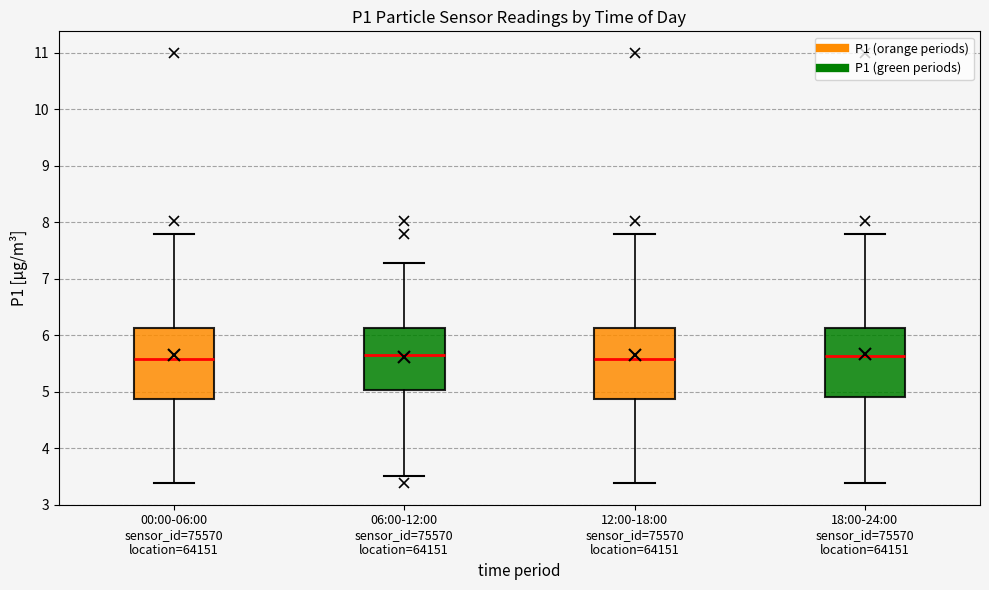

Reading left to right, read every box against the y-axis: the position of its median line, the range the box covers, and the ends of its whiskers. The values are not printed on the chart, so give them approximately, as read against the axis.

00:00-06:00 sensor_id=75570 location=64151: median 5.6, box 4.9 to 6.1, whiskers 3.4 to 7.8
06:00-12:00 sensor_id=75570 location=64151: median 5.7, box 5.0 to 6.1, whiskers 3.5 to 7.3
12:00-18:00 sensor_id=75570 location=64151: median 5.6, box 4.9 to 6.1, whiskers 3.4 to 7.8
18:00-24:00 sensor_id=75570 location=64151: median 5.6, box 4.9 to 6.1, whiskers 3.4 to 7.8